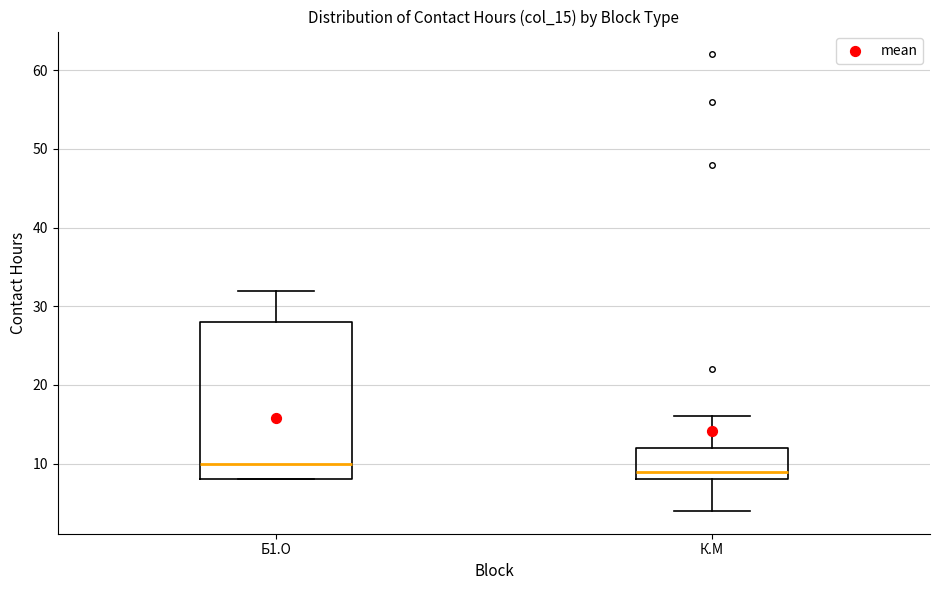

Reading left to right, transcribe this box plot: for each box, give where its median line is, the range the box spans, and where its two whiskers end, as read against the y-axis. The values are not printed on the chart, so give them approximately, as read against the axis.

Б1.О: median 10, box 8 to 28, whiskers 8 to 32
К.М: median 9, box 8 to 12, whiskers 4 to 16